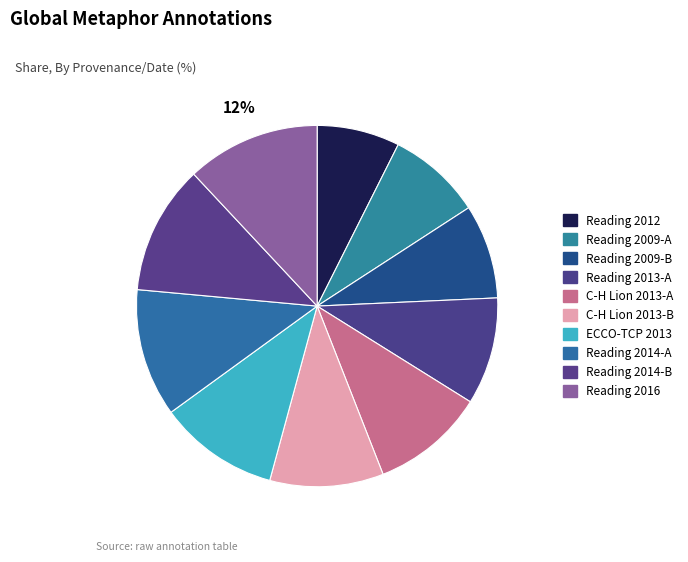

Is it true that Reading 2013-A is 10% of the pie?

True